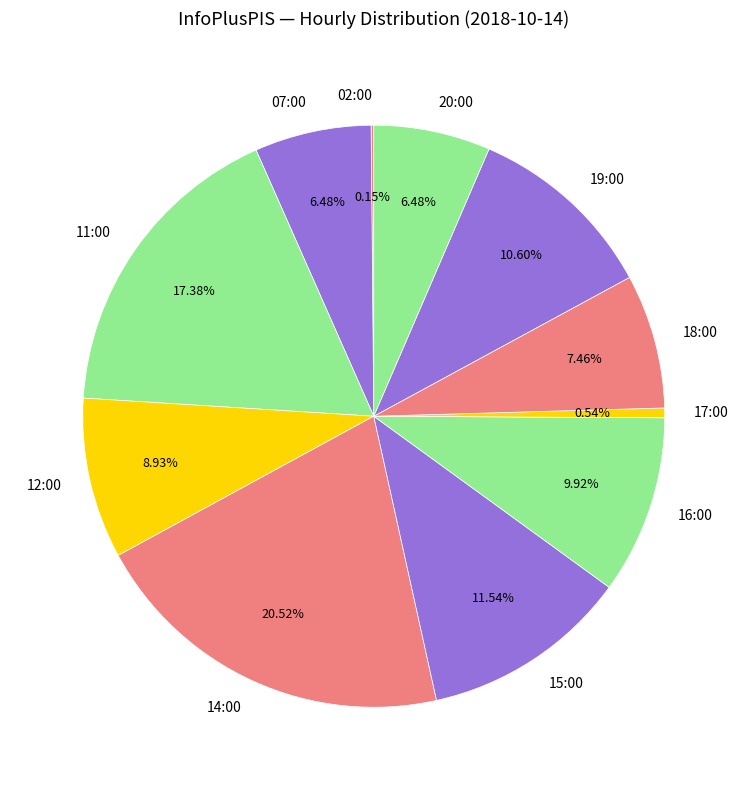

To the nearest percent, what portion does 20:00 represent?

6%